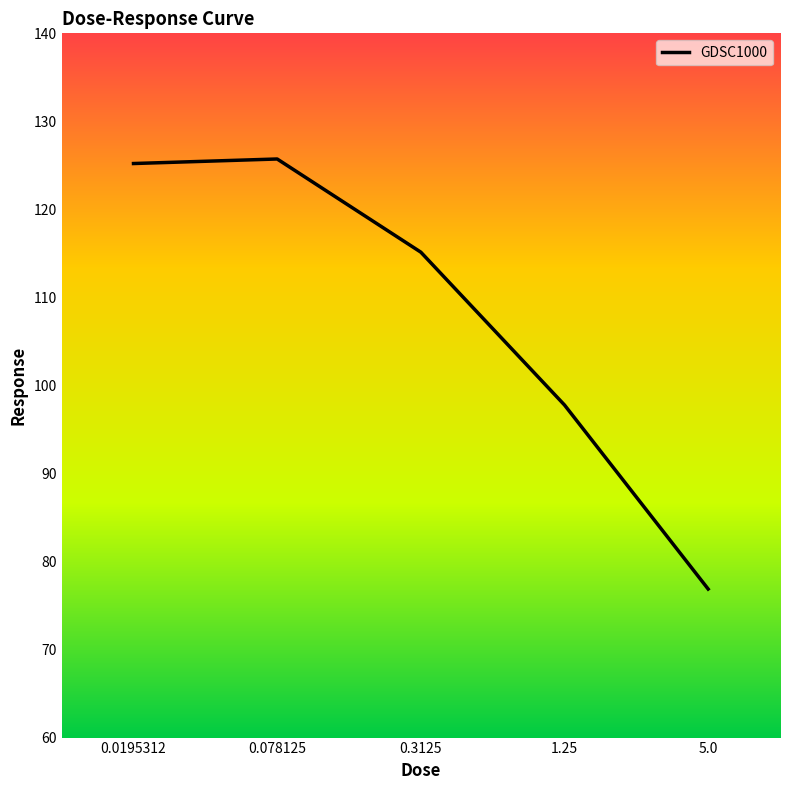

What is the maximum value shown in the chart?

125.7